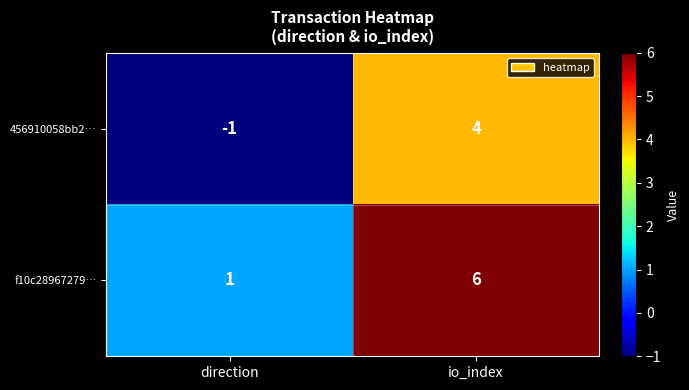

What is the spread (max minus min) of values at io_index?

2